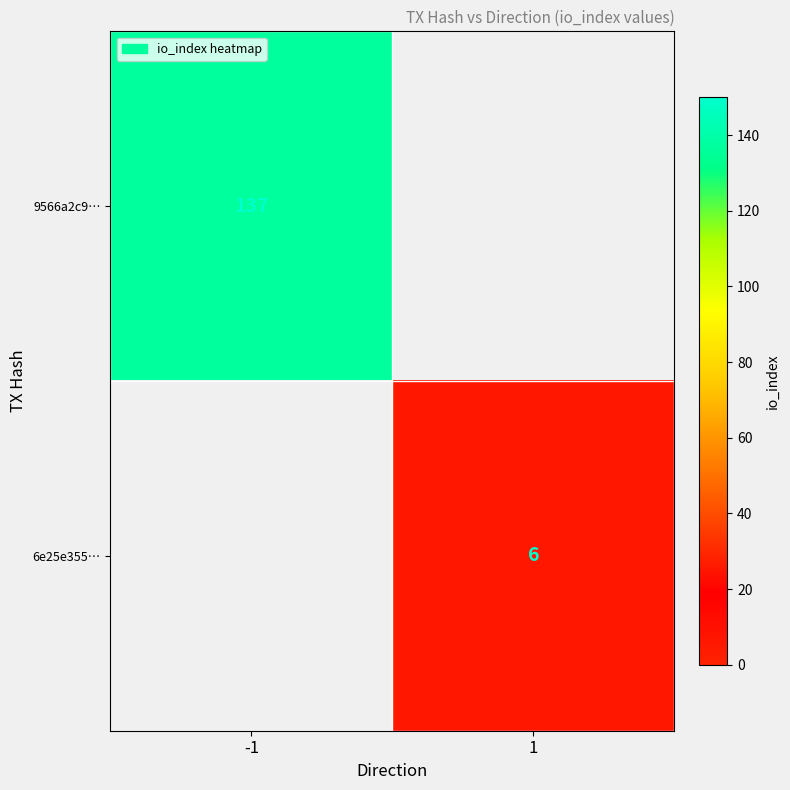

The value of 9566a2c9… at -1 is 137. True or false?

True